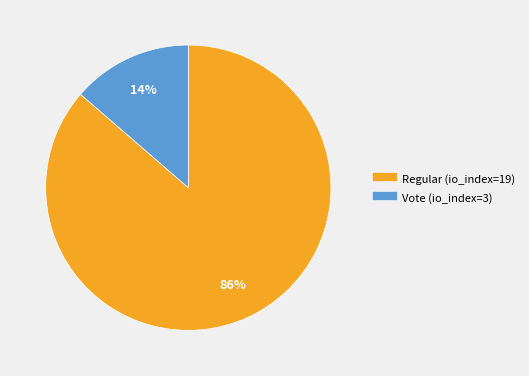

Which has a higher value, Regular (io_index=19) or Vote (io_index=3)?

Regular (io_index=19)